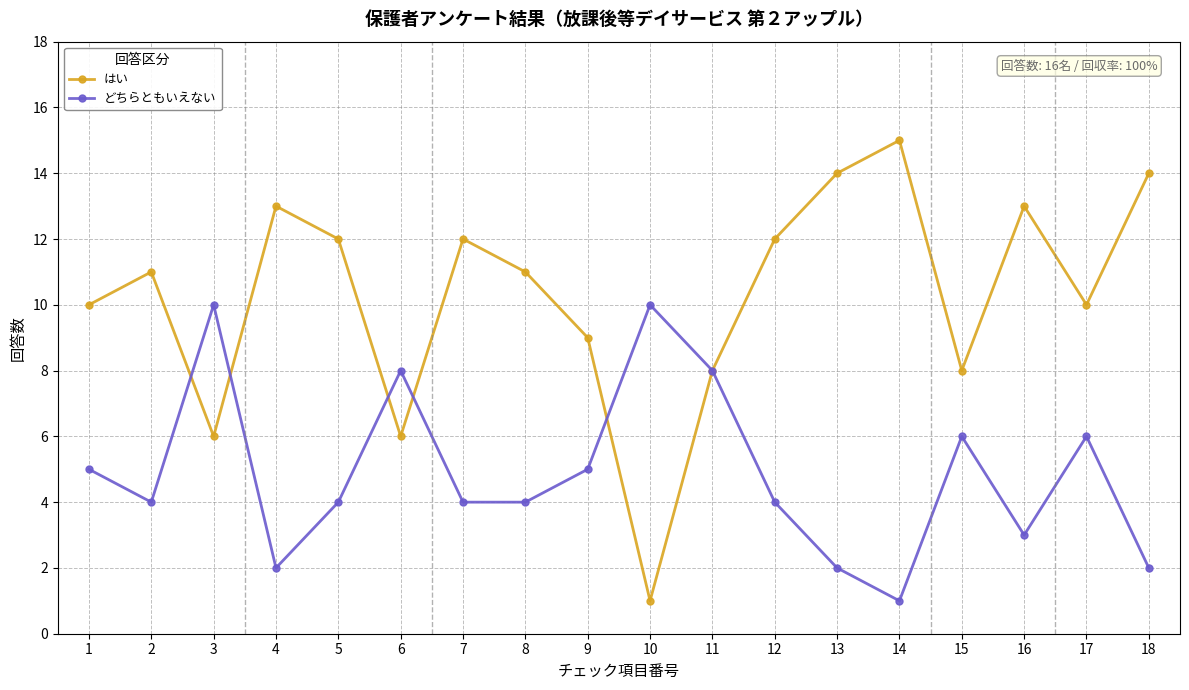

What is the highest value of the どちらともいえない series?

10